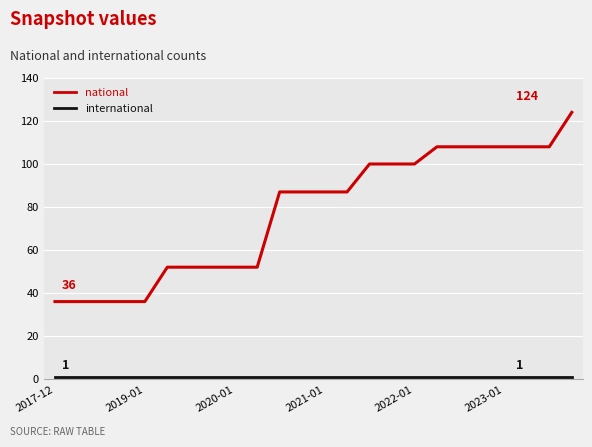

What is the lowest value of the national series?

36